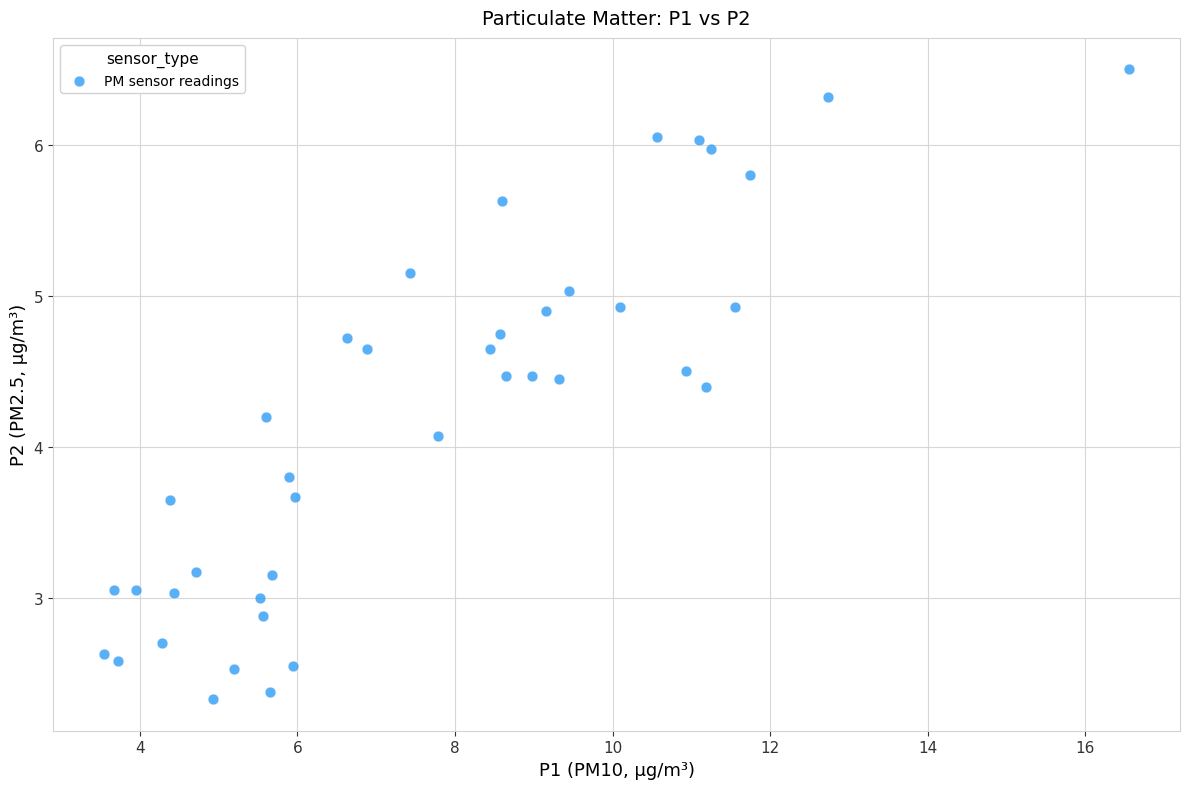

What is the range of X values (max minus min)?

13.0